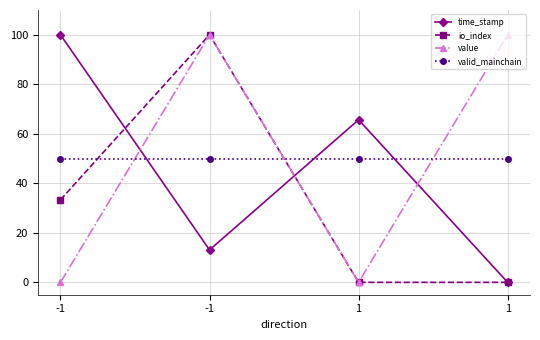

Does the chart display data point markers on the line(s)?

Yes